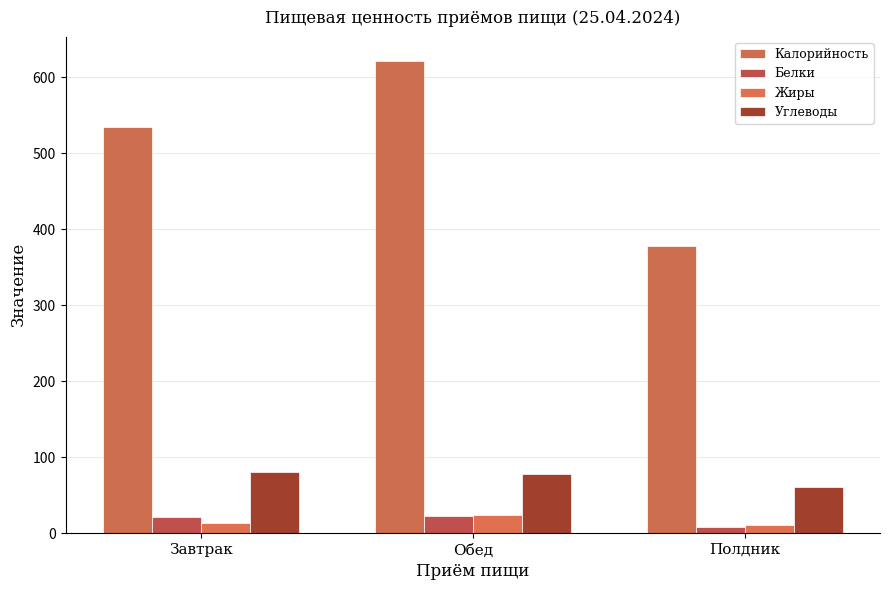

Which series has the largest total across all categories?

Калорийность